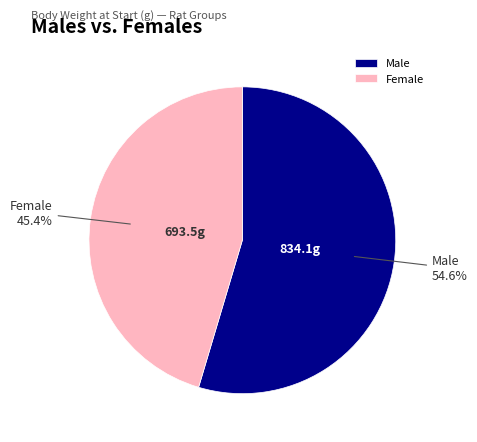

Rank the categories by value from highest to lowest.

Male, Female